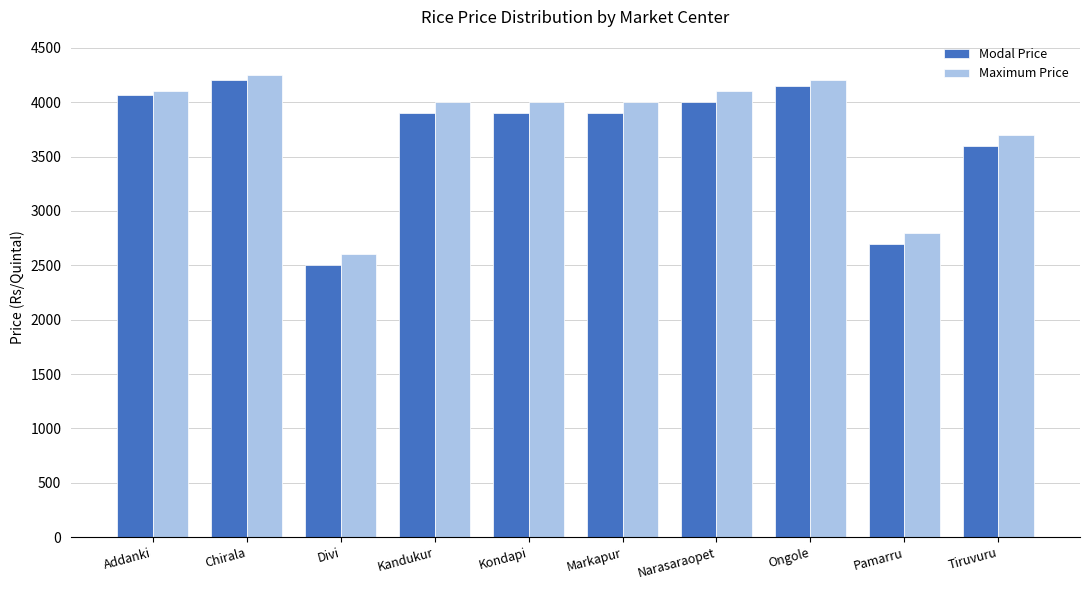

At Kondapi, list the series in order from smallest to largest.

Modal Price, Maximum Price